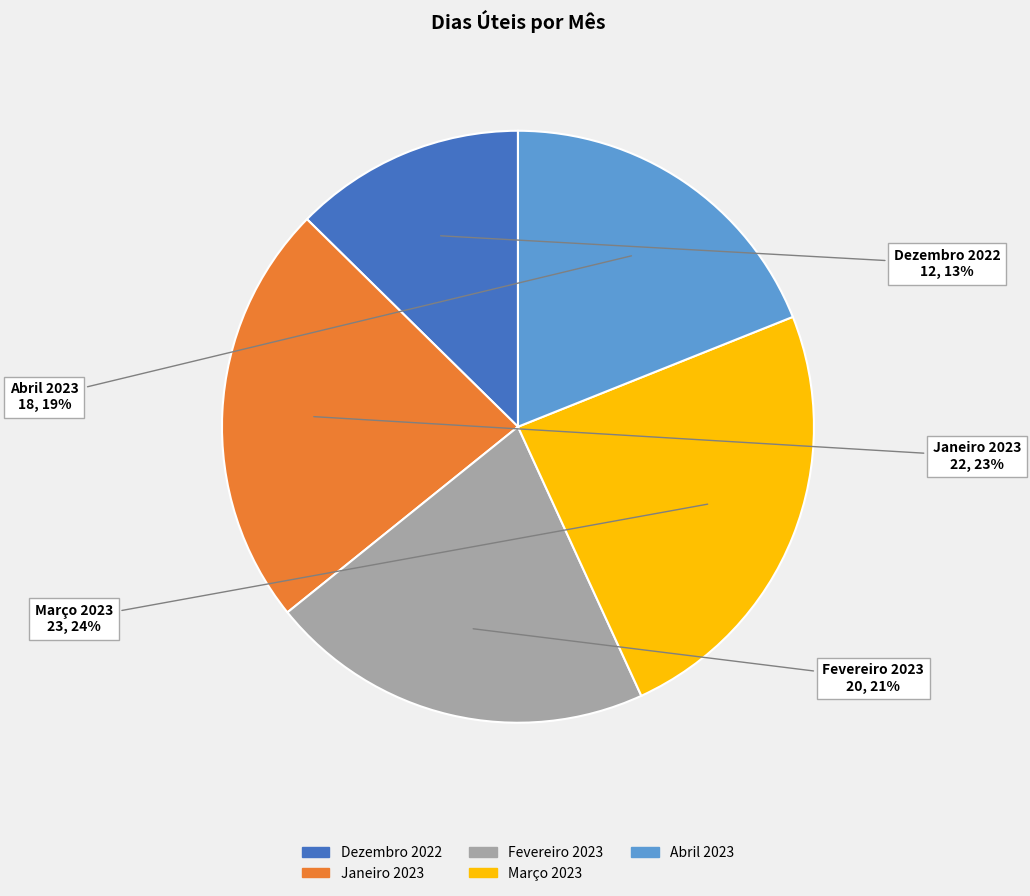

What percentage is the Janeiro 2023 slice, to the nearest percent?

23%